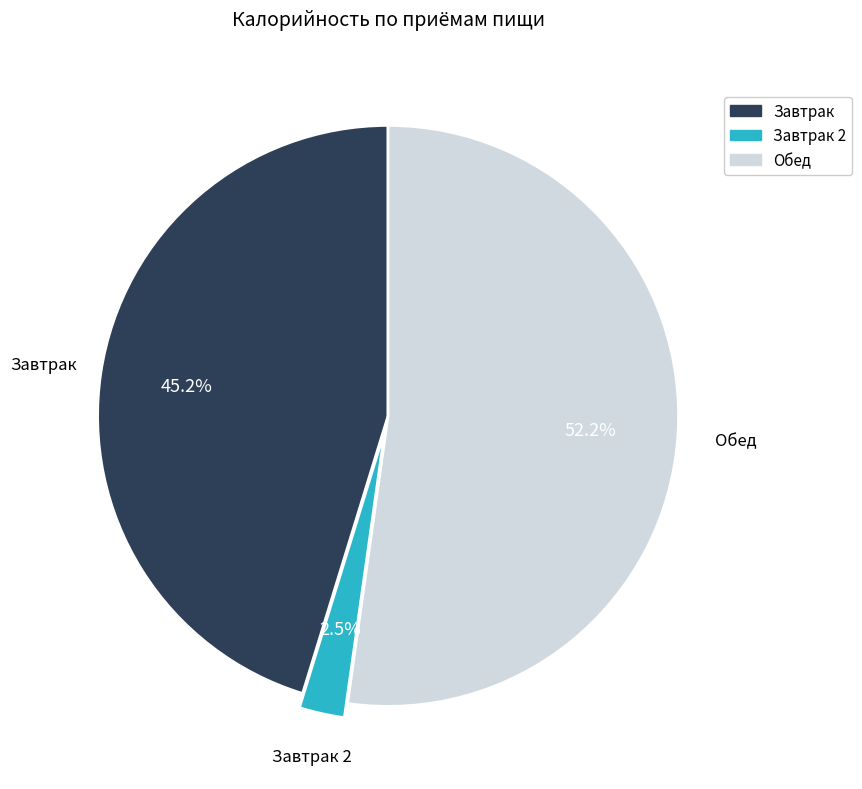

Is there a majority slice in this chart?

Yes